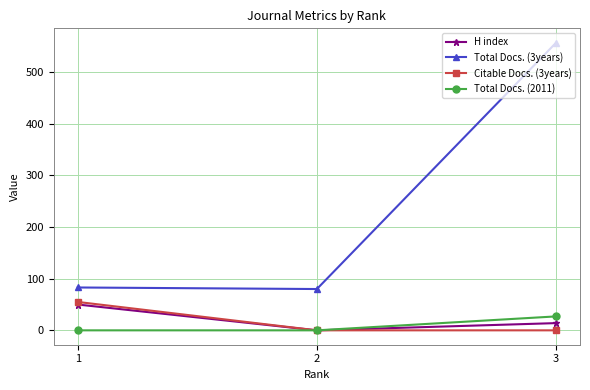

Reading left to right, list all the values displayed in this chart.

H index: 1=50	2=0	3=14
Total Docs. (3years): 1=83	2=80	3=557
Citable Docs. (3years): 1=55	2=0	3=0
Total Docs. (2011): 1=0	2=0	3=27